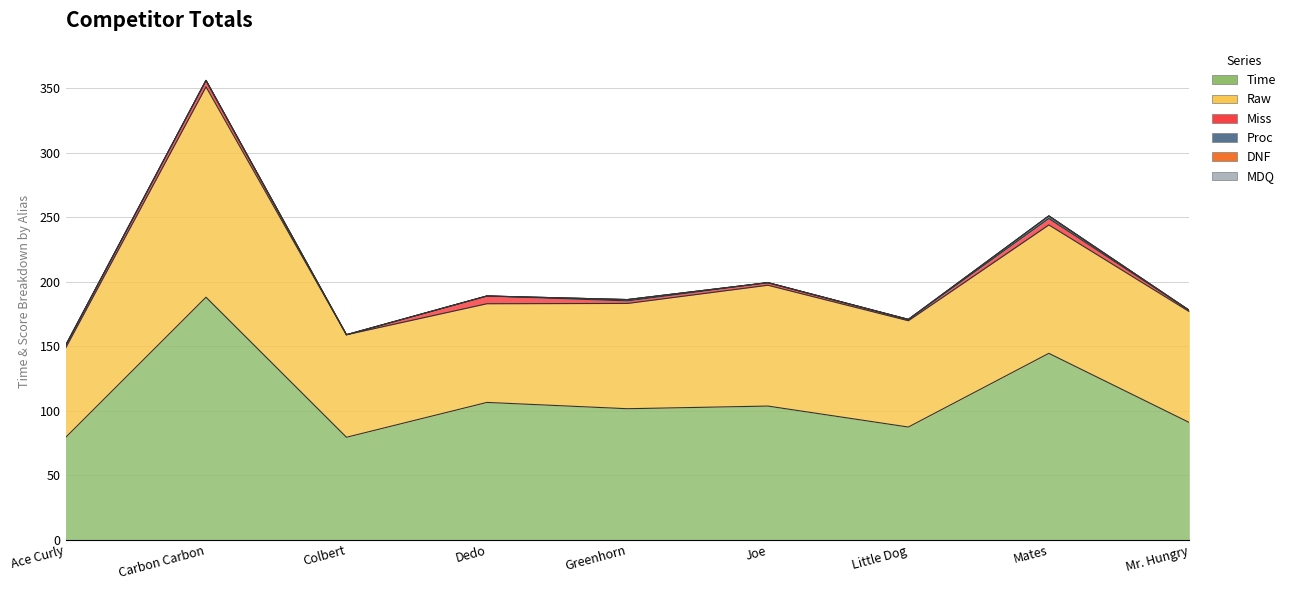

What is the sum of the Time values at Dedo and Mr. Hungry?

197.5